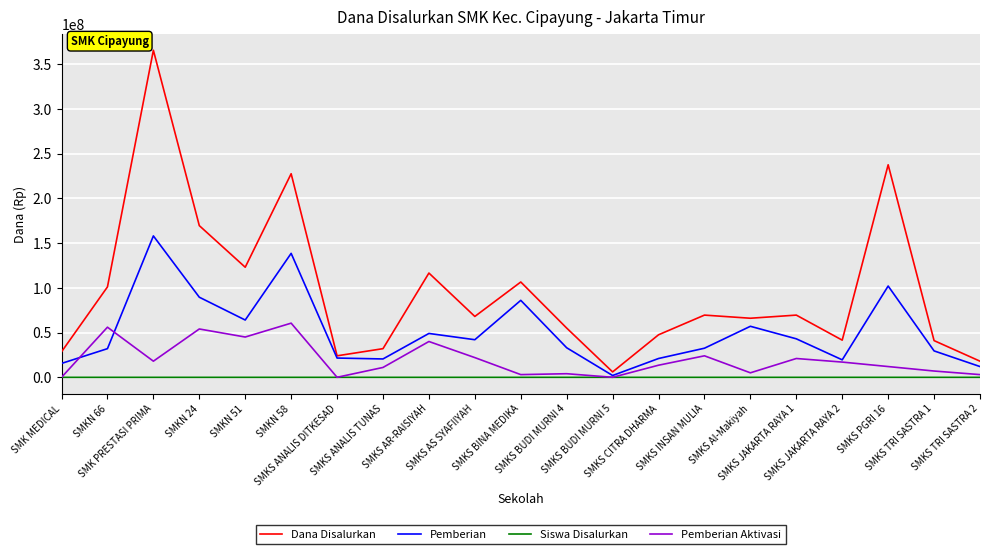

What is the maximum value for Dana Disalurkan?

365500000